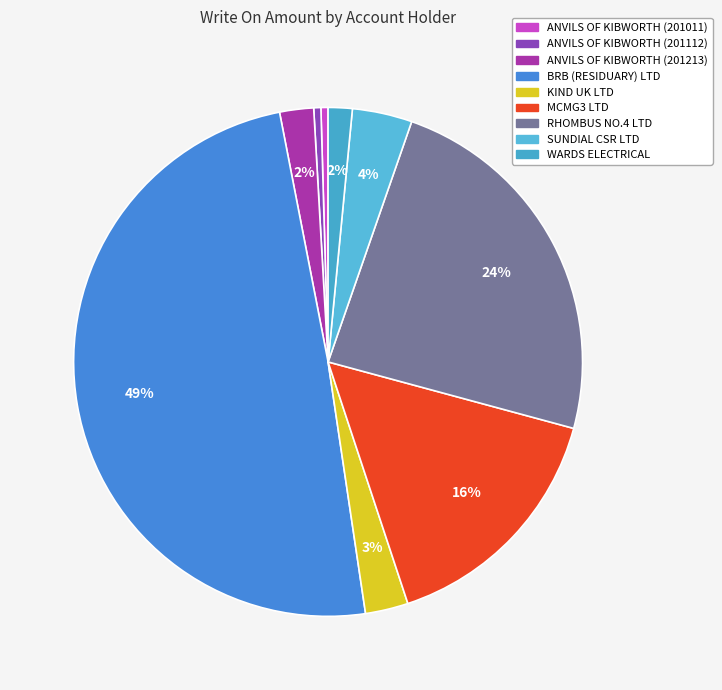

To the nearest percent, what is the combined percentage of RHOMBUS NO.4 LTD and ANVILS OF KIBWORTH (201112)?

24%